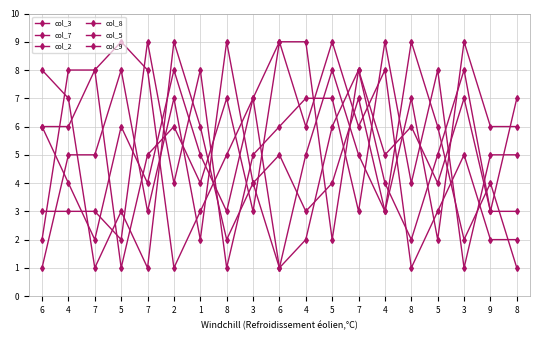

At 6, list the series in order from largest to smallest.

col_3, col_2, col_5, col_8, col_7, col_9